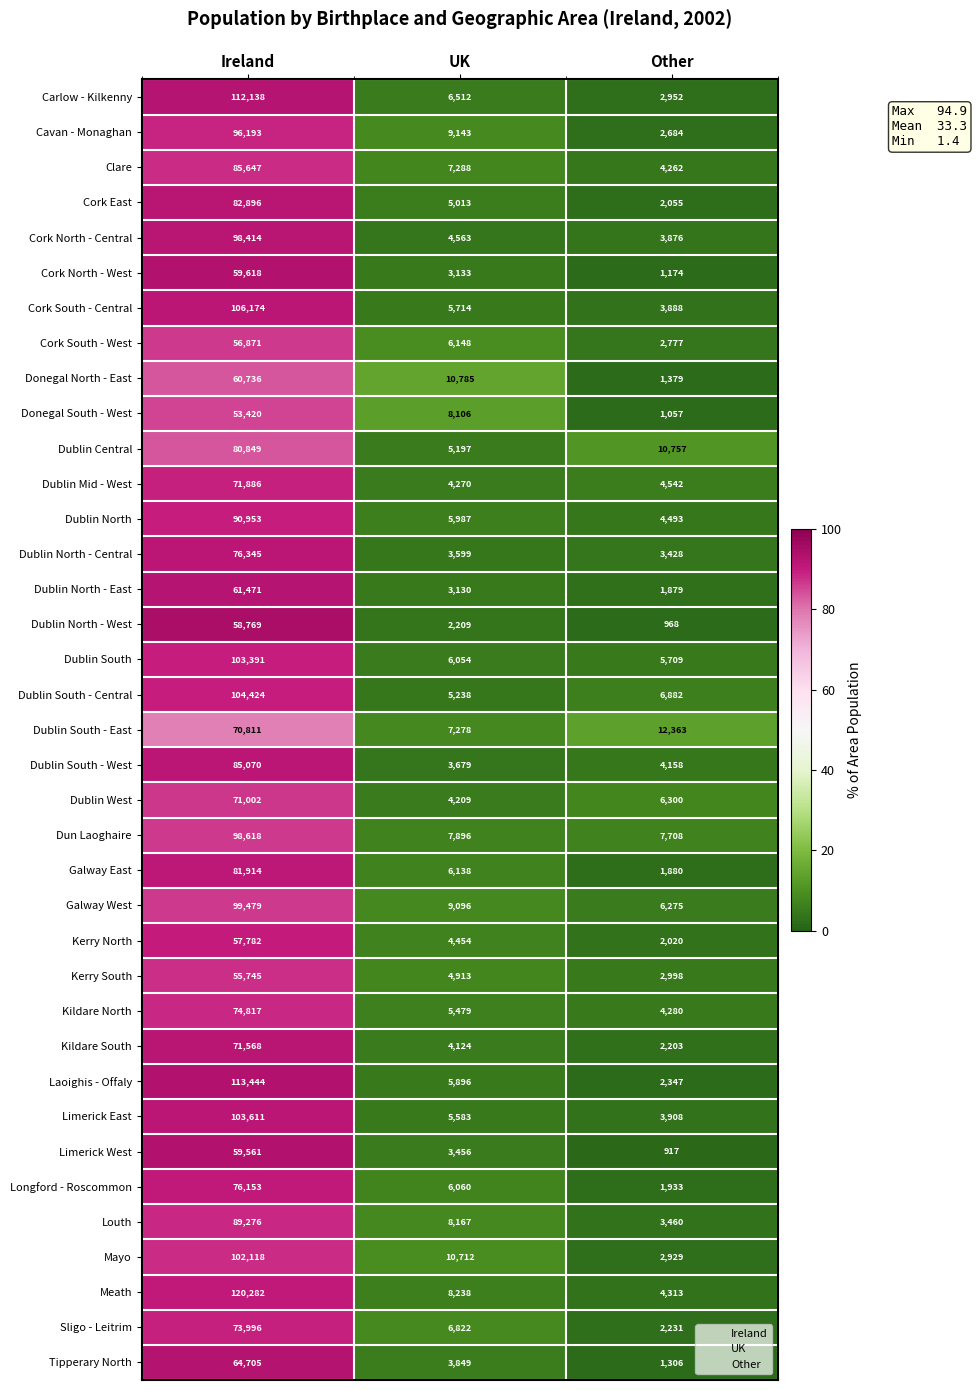

What is the smallest value displayed?

917